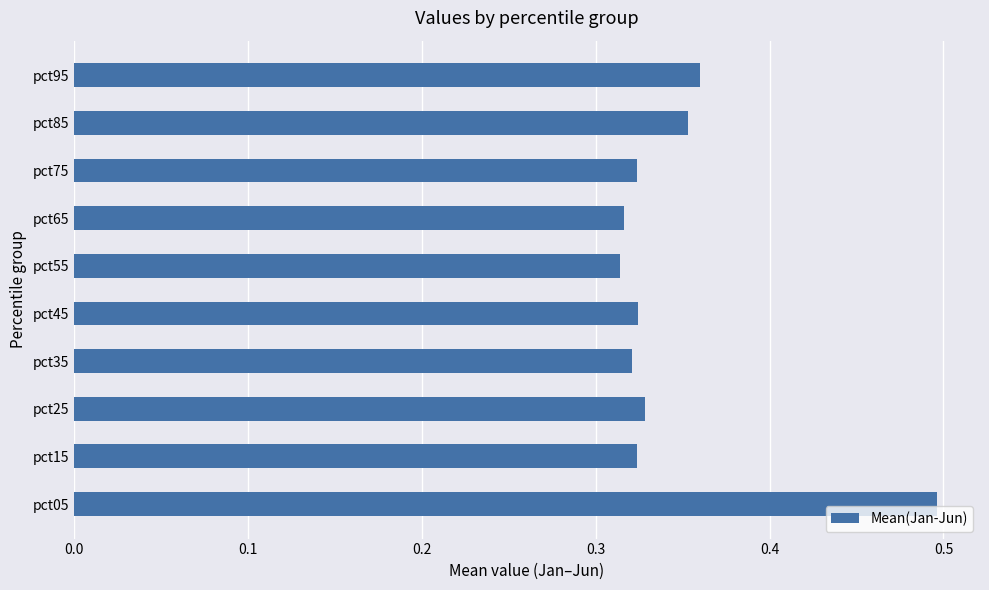

The chart shows a value of 0.5 at pct65. True or false?

False